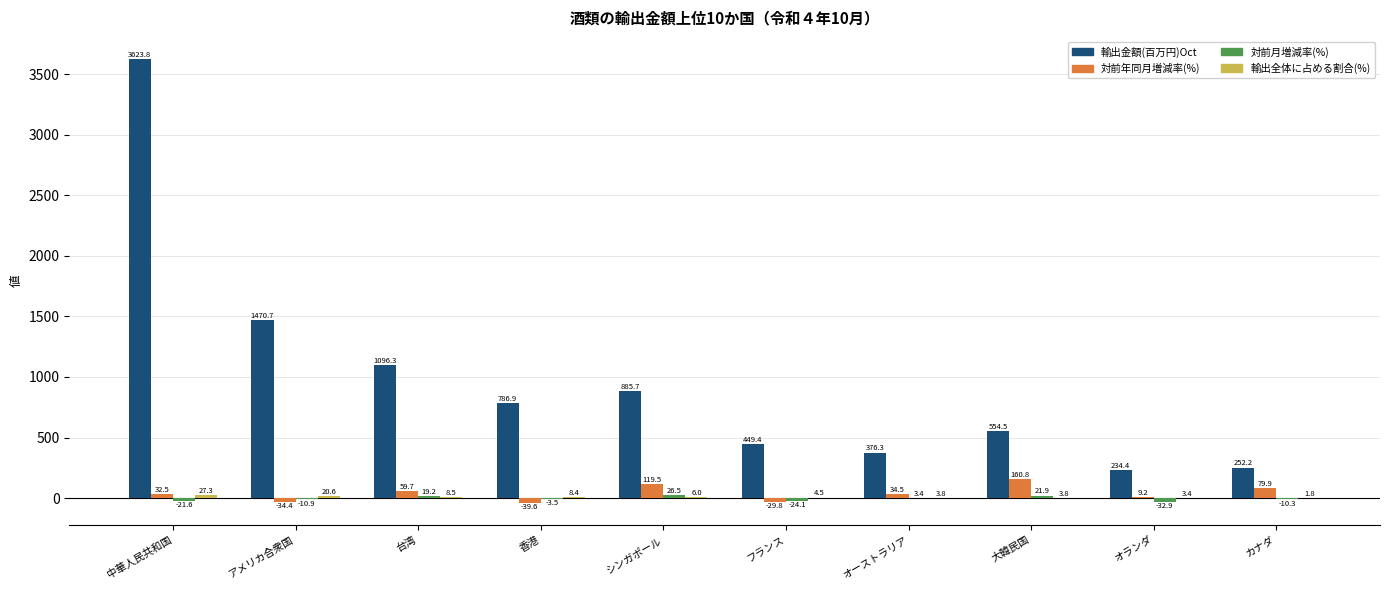

At which label does 対前年同月増減率(%) first exceed 34?

台湾